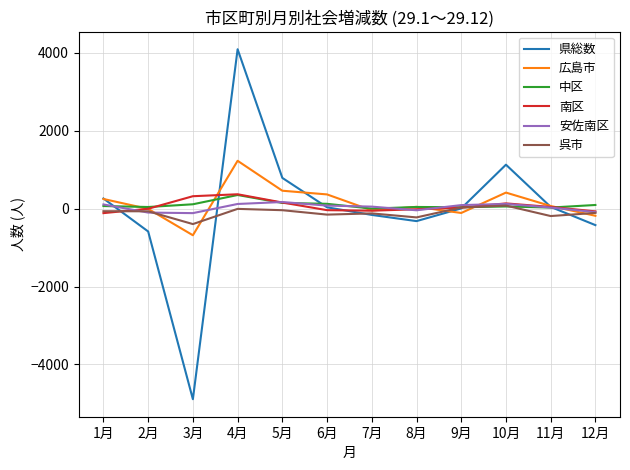

How many series are shown in this chart?

6